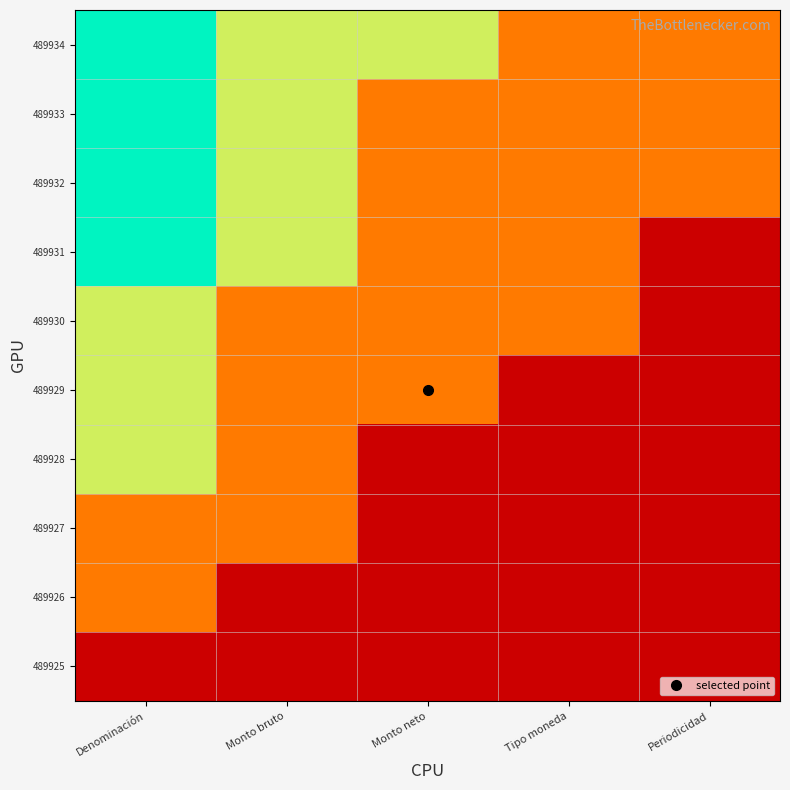

What is the smallest value displayed?

0.1